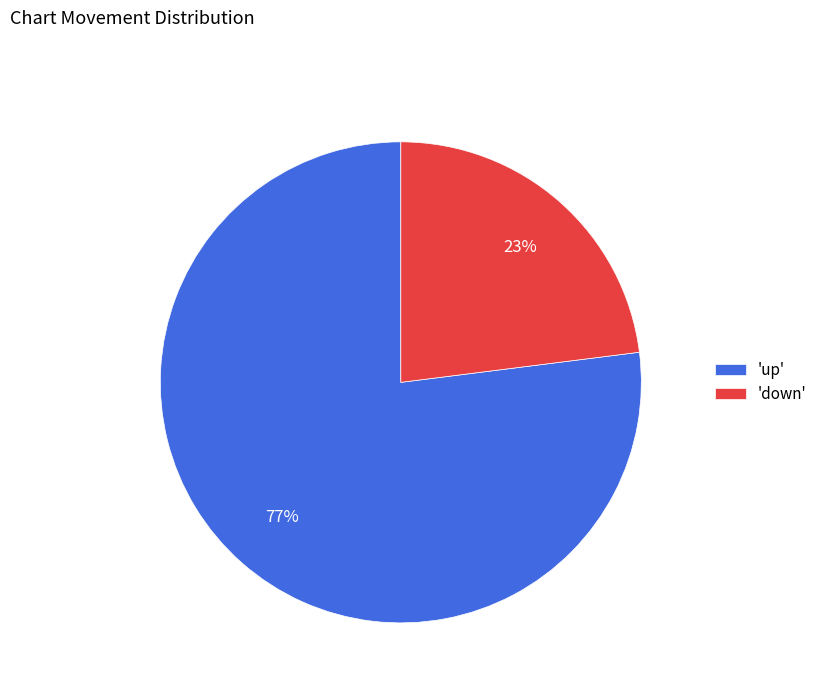

Is the sum of 'down' and 'up' greater than half?

Yes